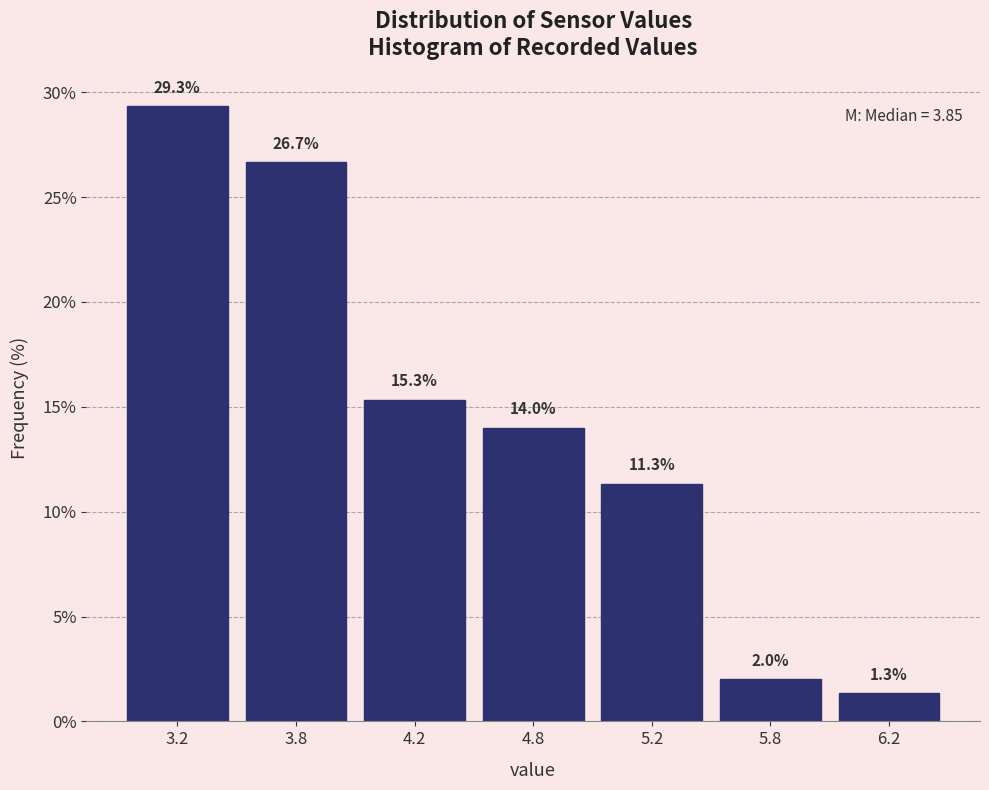

Reading left to right, extract all data points from this chart.

3.2=29.3	3.8=26.7	4.2=15.3	4.8=14.0	5.2=11.3	5.8=2.0	6.2=1.3